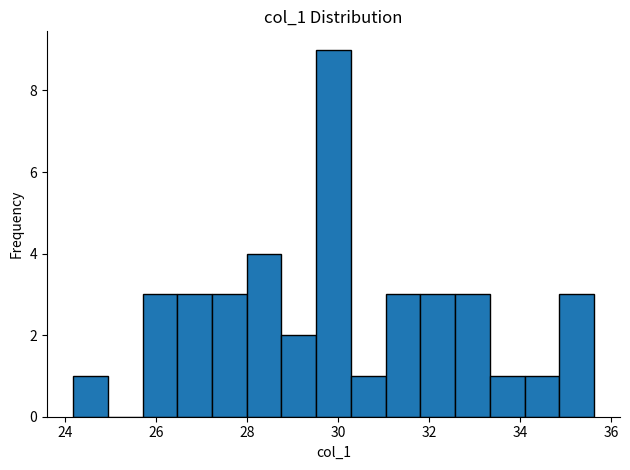

Read against the x-axis, roughly where is the centre of the tallest bar?

30.0